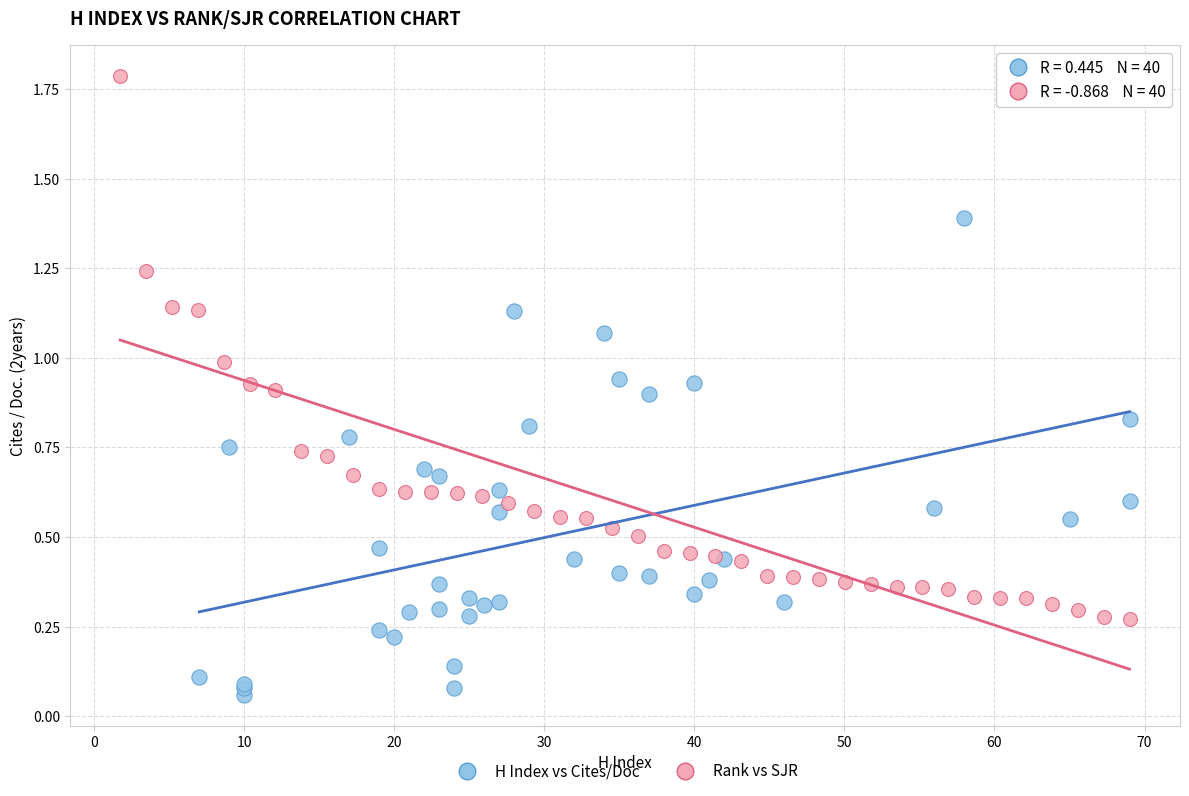

Which series contains the lowest Y value?

H Index vs Cites/Doc